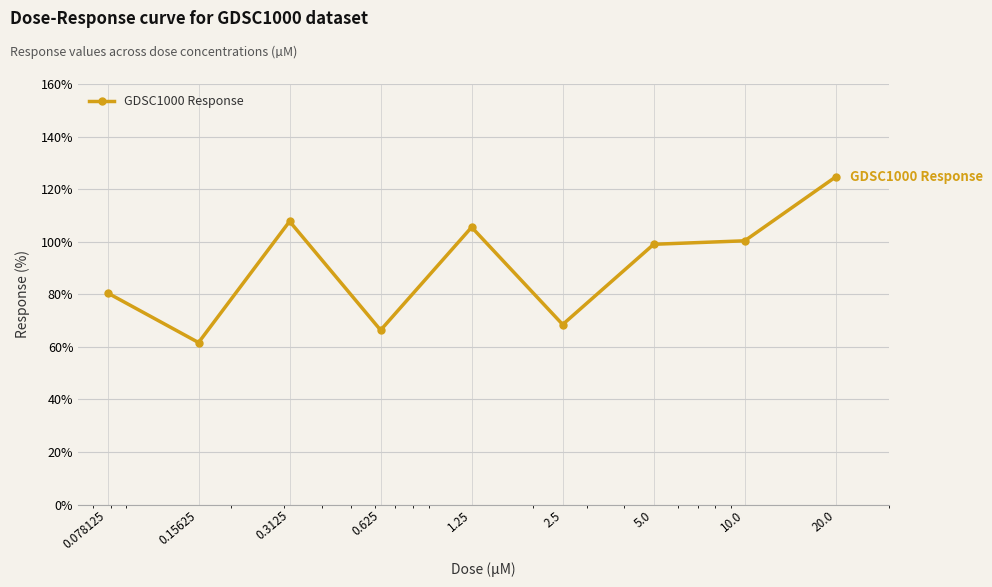

What is the greatest value displayed?

124.7